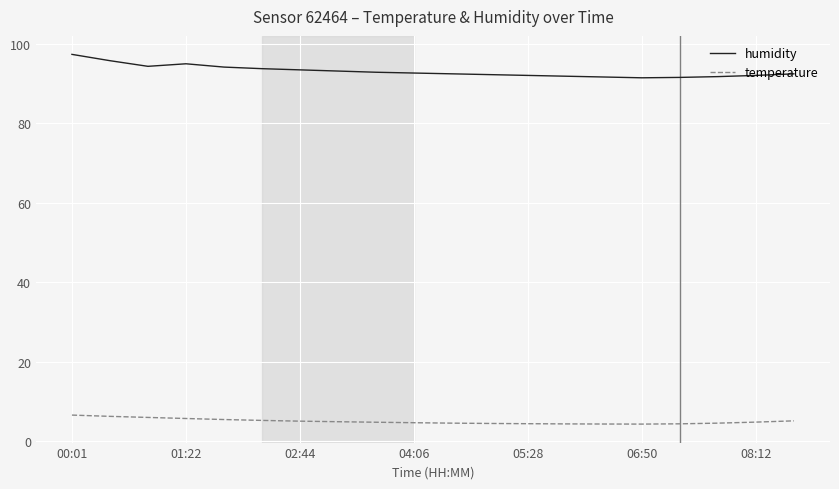

Which series has the widest spread of values?

humidity